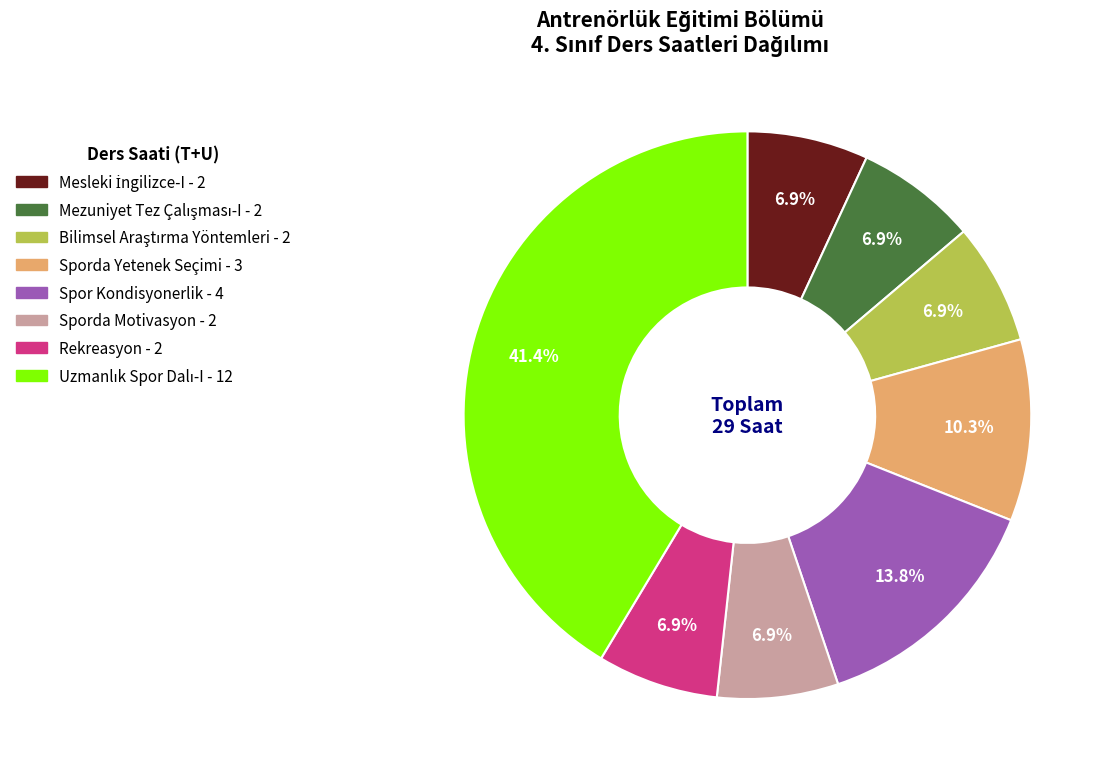

What percentage is the Spor Kondisyonerlik slice, to the nearest percent?

14%